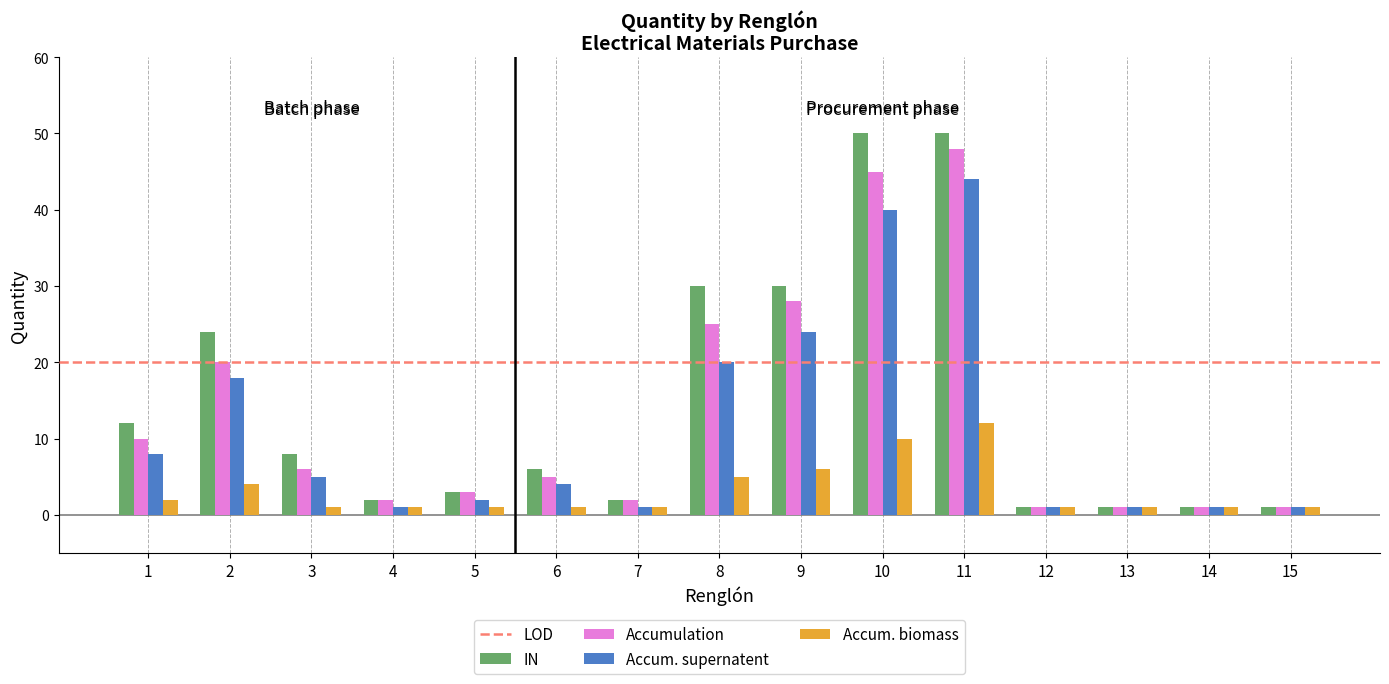

Which series has the largest total across all categories?

IN